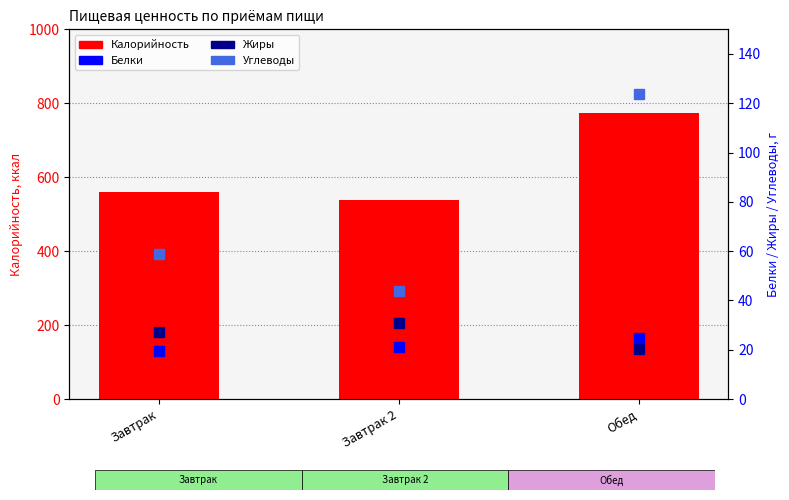

At which label does Белки reach its minimum?

Завтрак